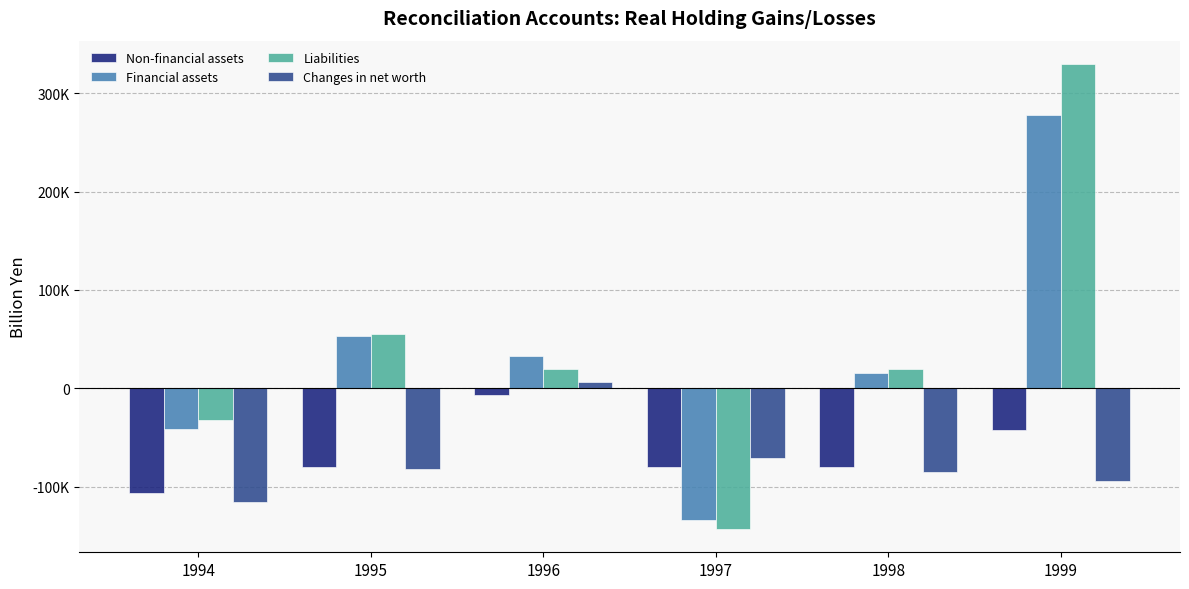

Are the bars grouped side by side (vs. stacked)?

Yes